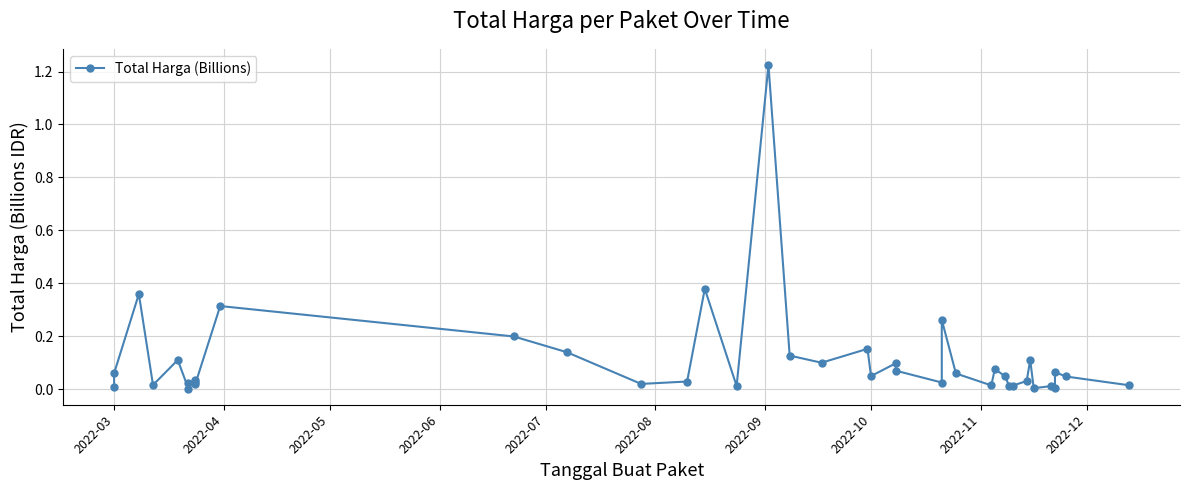

At which label is the value closest to 0?

2022-08